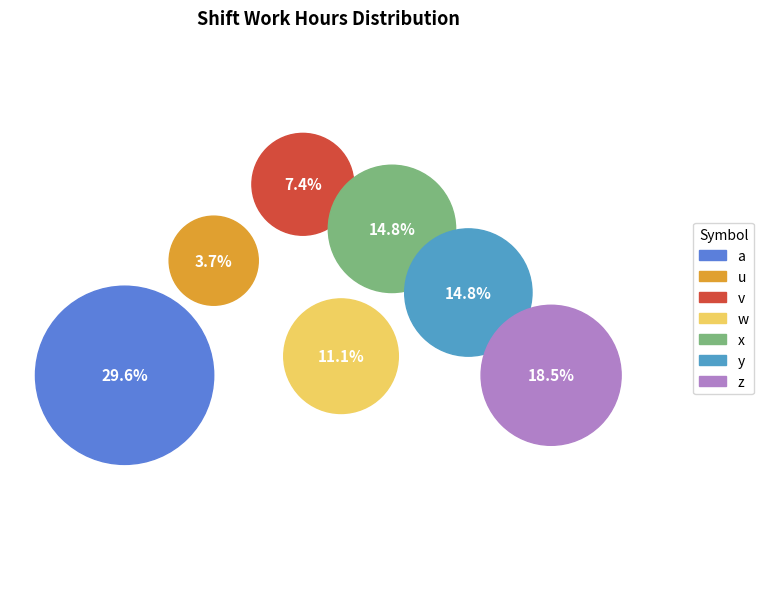

What percentage is the x slice, to the nearest percent?

15%